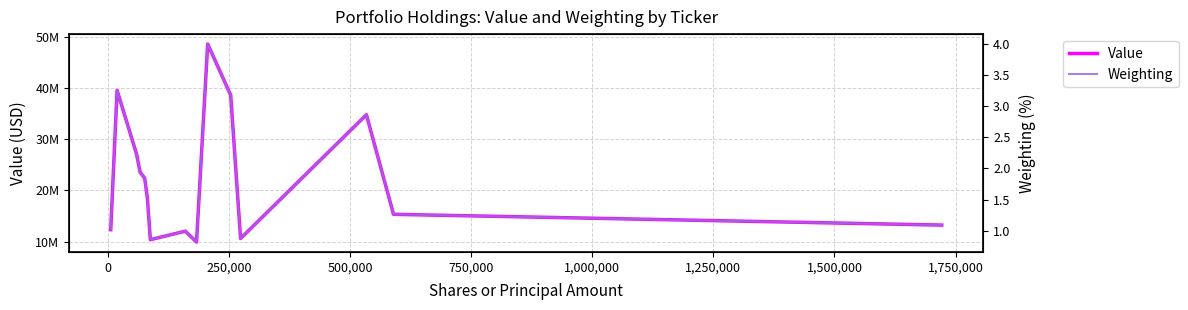

Is the value of Value at 14 greater than the value of Weighting at 1,000,000?

Yes